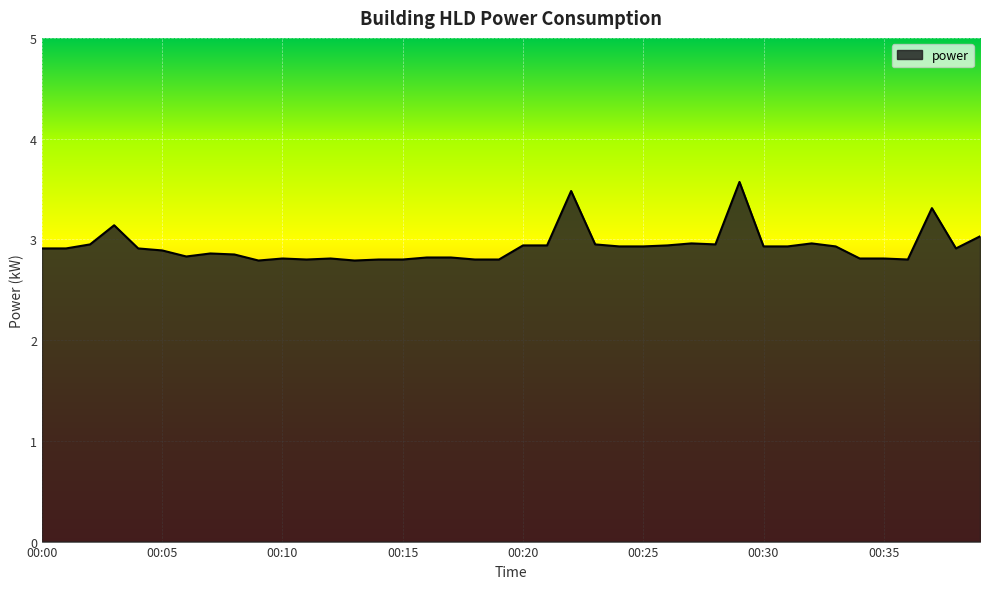

True or false: there are more than 1 points higher than both neighbors.

True